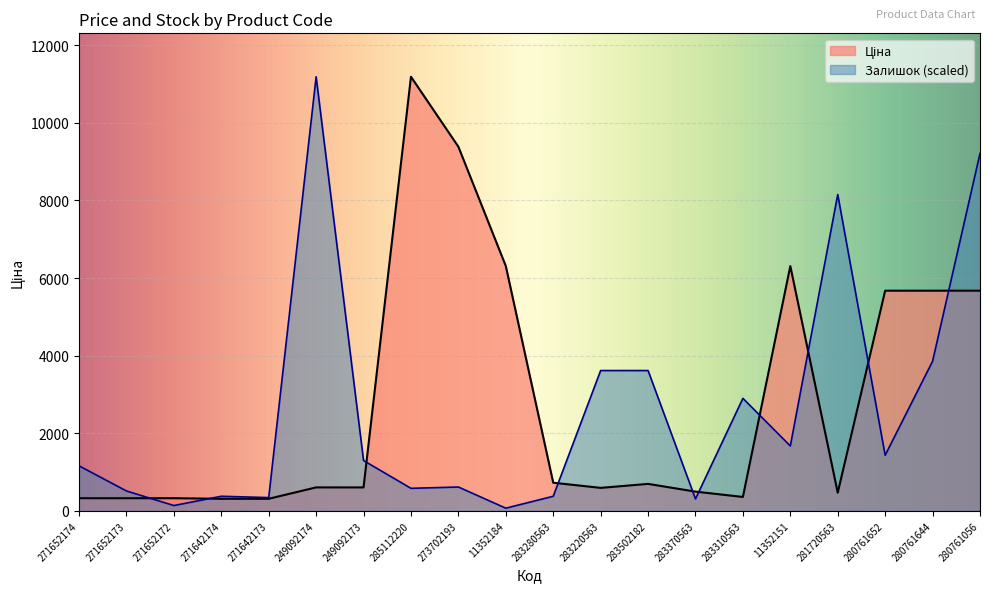

What is the approximate value of Ціна at 271652173?

324.8